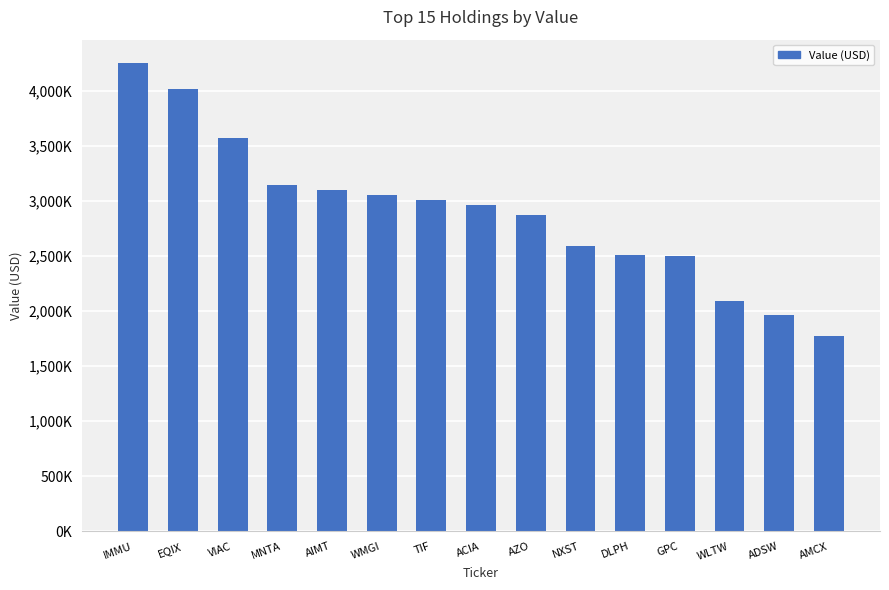

Between ACIA and AIMT, which is larger?

AIMT